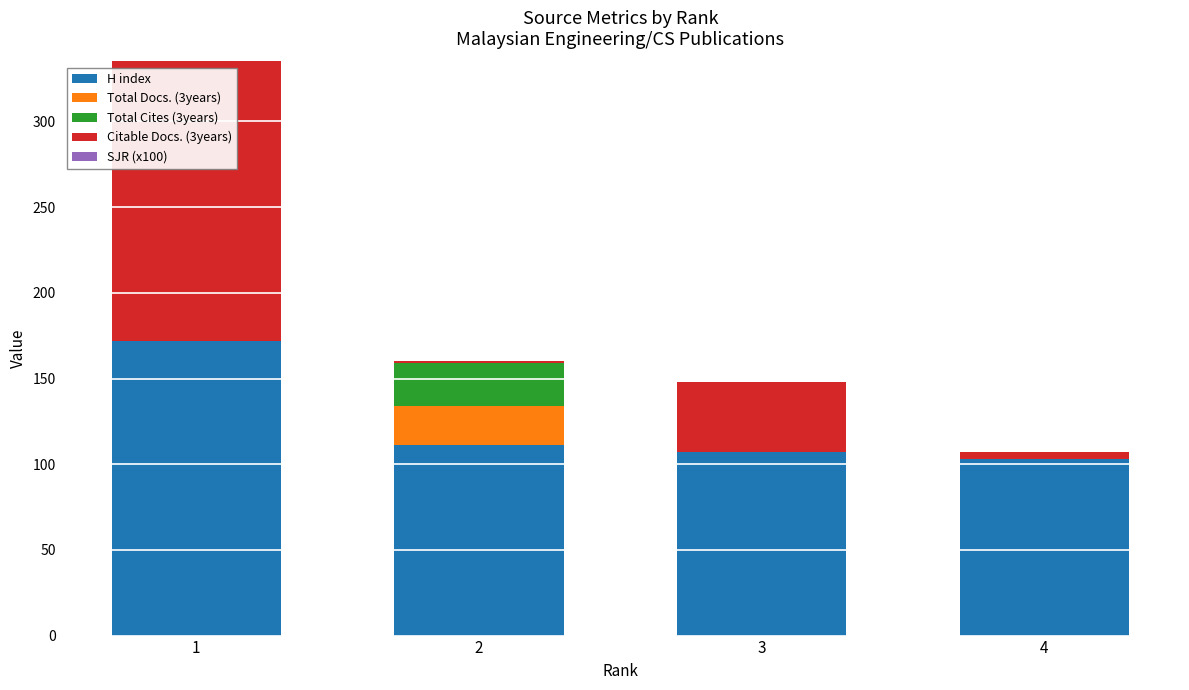

What is the highest value of the H index series?

172